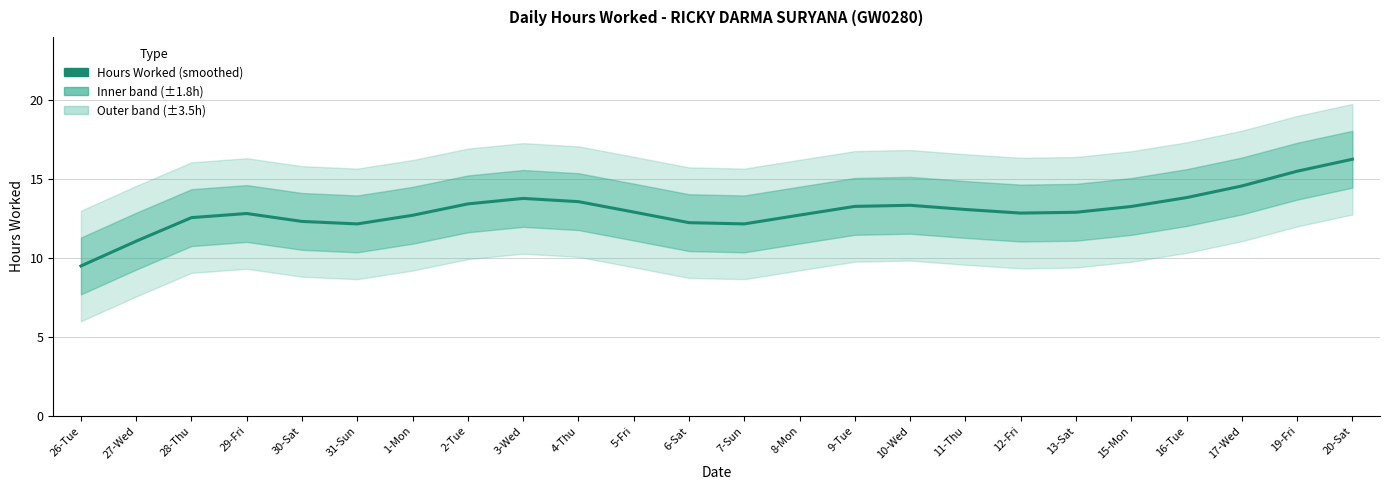

Rank the categories by value from highest to lowest.

20-Sat, 19-Fri, 17-Wed, 16-Tue, 3-Wed, 4-Thu, 2-Tue, 10-Wed, 9-Tue, 15-Mon, 11-Thu, 5-Fri, 13-Sat, 12-Fri, 29-Fri, 8-Mon, 1-Mon, 28-Thu, 30-Sat, 6-Sat, 31-Sun, 7-Sun, 27-Wed, 26-Tue